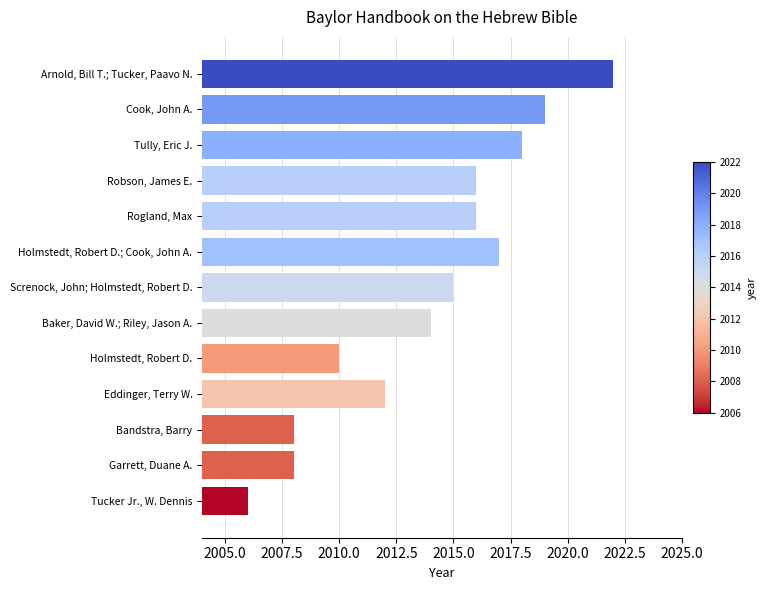

What is the ratio of the value at Bandstra, Barry to the value at Holmstedt, Robert D.; Cook, John A.?

1.0